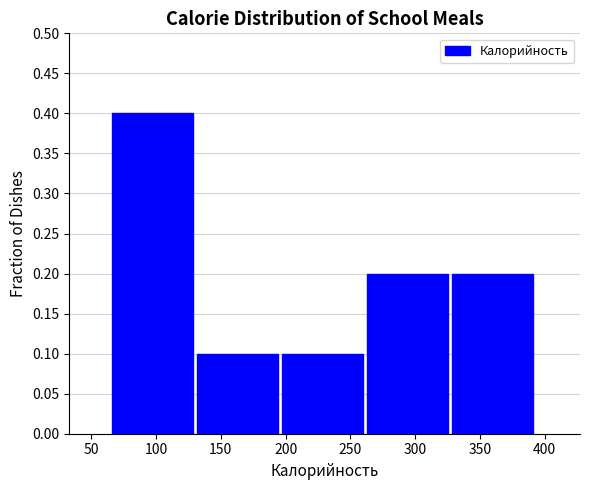

Reading left to right, list every bar in this chart as the range it spans on the x-axis followed by its height. Neither the bar edges nor the heights are printed on the chart, so give them approximately, as read against the axes.

65 to 130: 0.4
130 to 195: 0.1
195 to 265: 0.1
265 to 330: 0.2
330 to 395: 0.2